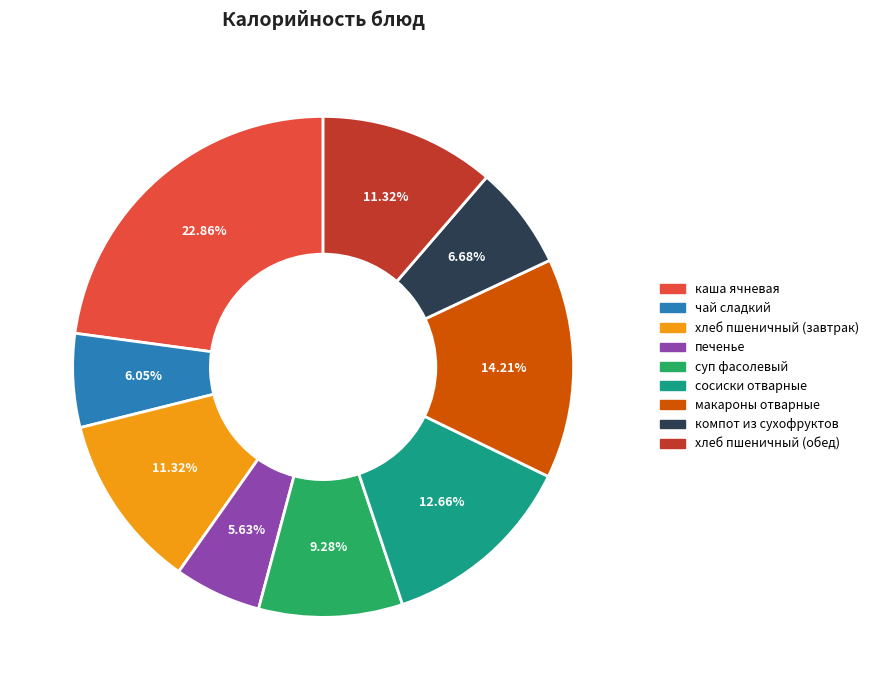

To the nearest percent, what is the difference between the чай сладкий and компот из сухофруктов slice percentages?

1%